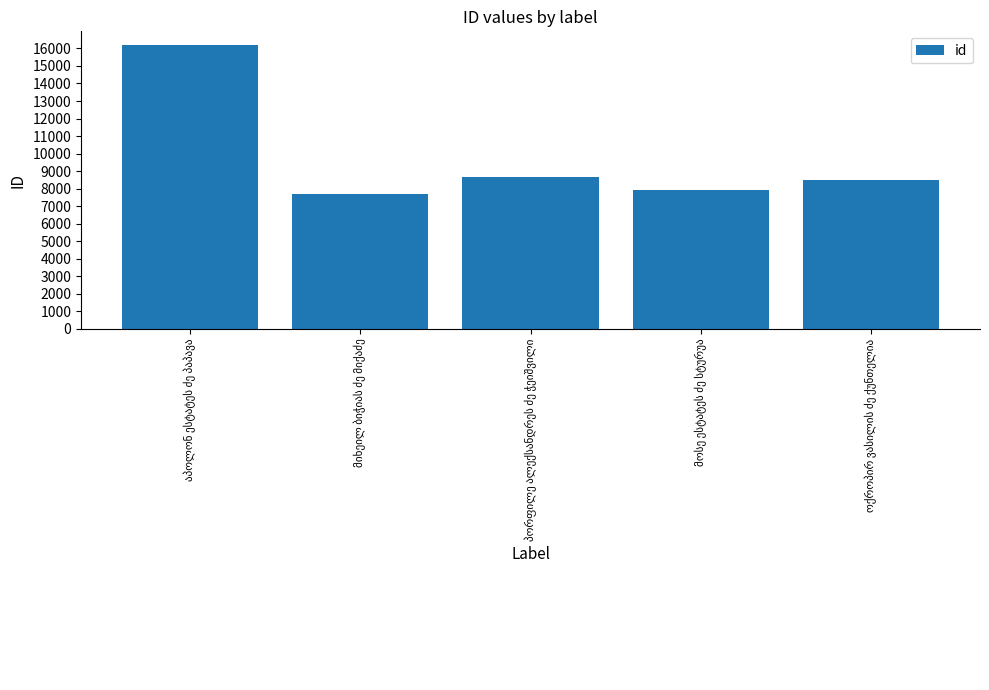

What is the value of the 1st bar from the left?

16169